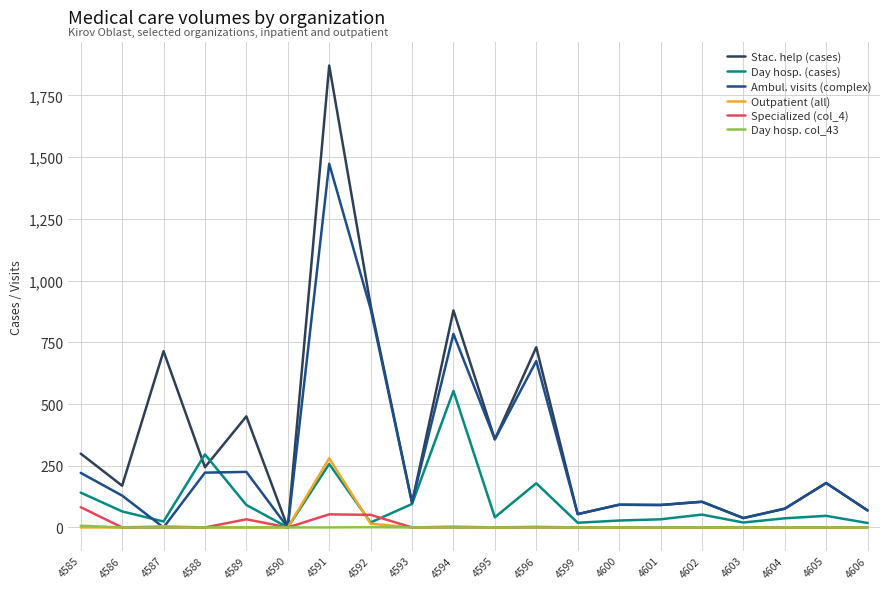

Which series has the largest range (max minus min)?

Stac. help (cases)